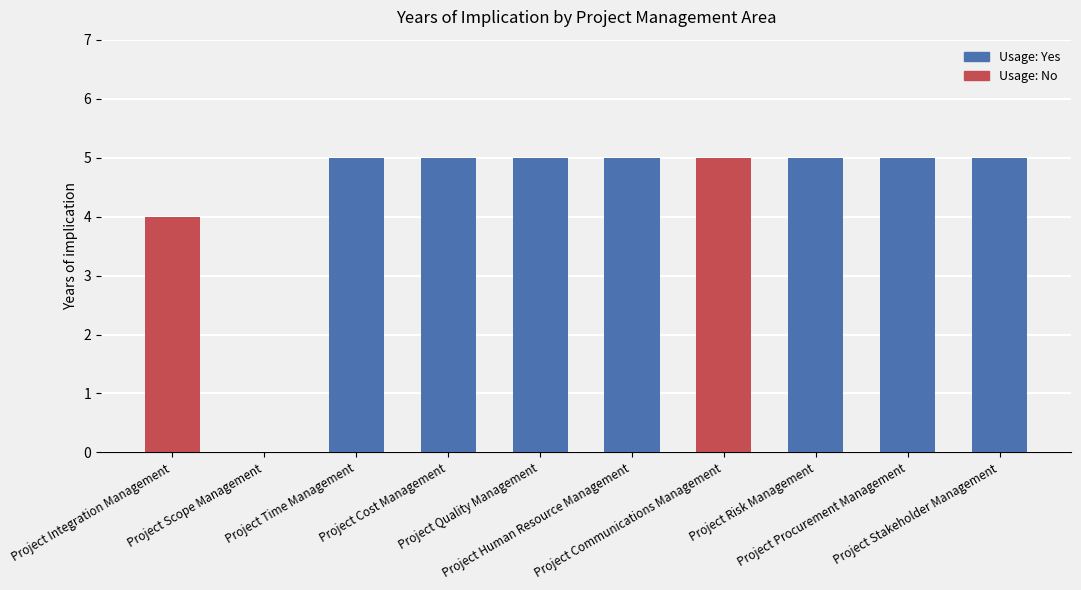

What is the sum of all values?

44